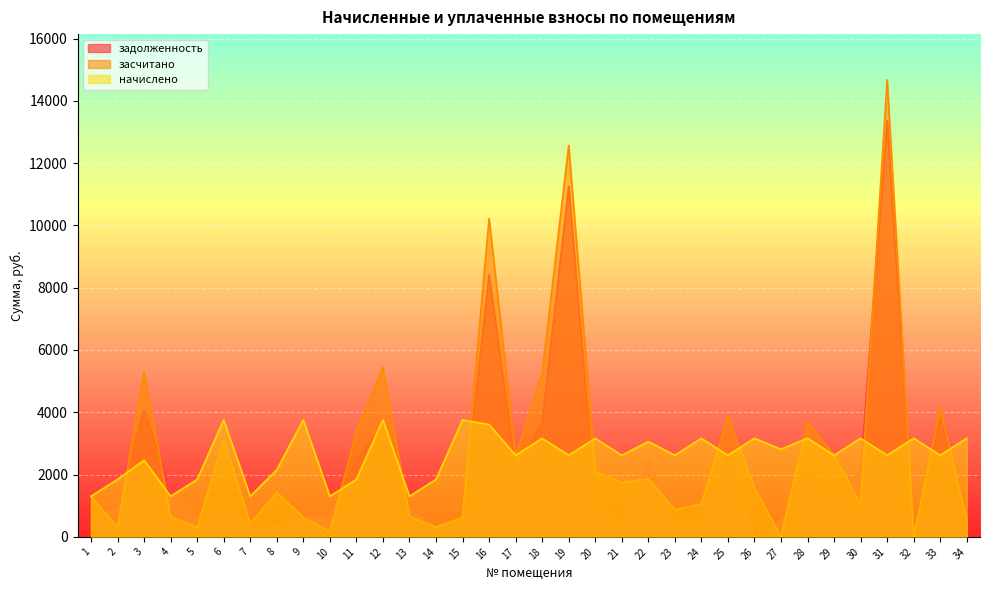

Which series has the largest total across all categories?

засчитано